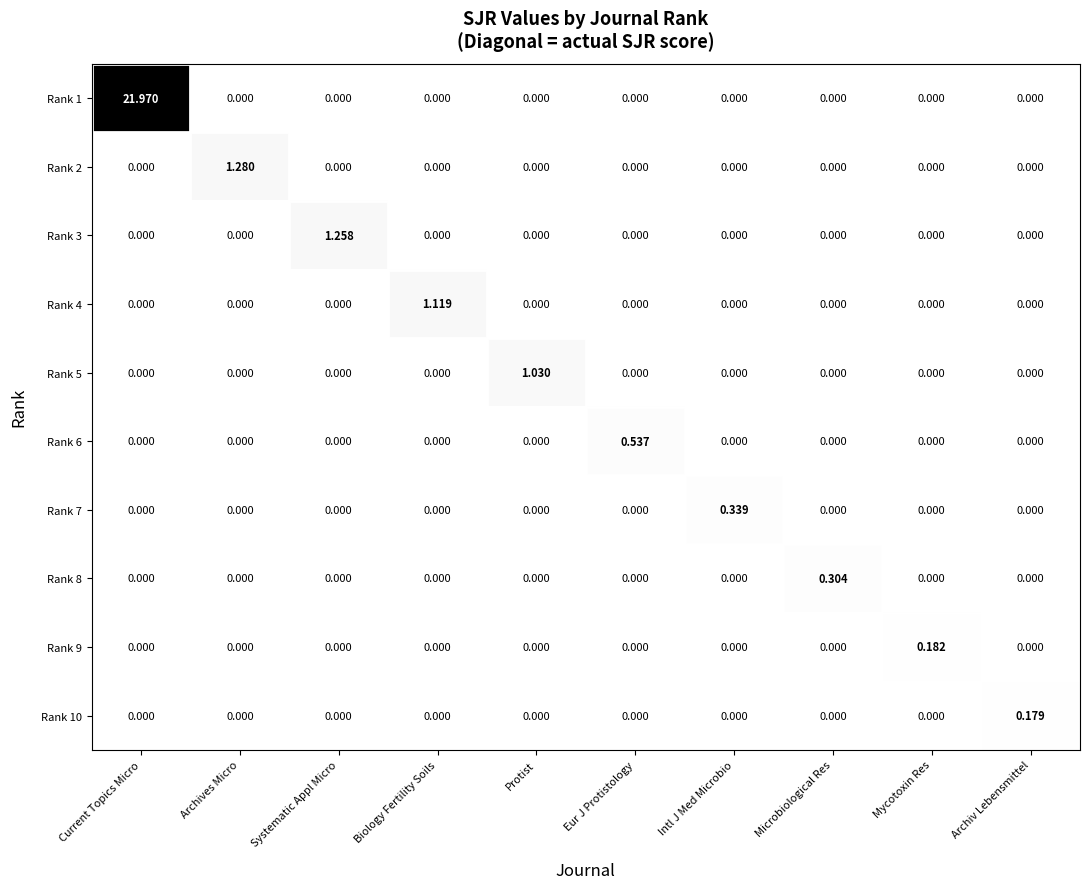

Which category has the highest value in the Rank 3 series?

Systematic Appl Micro